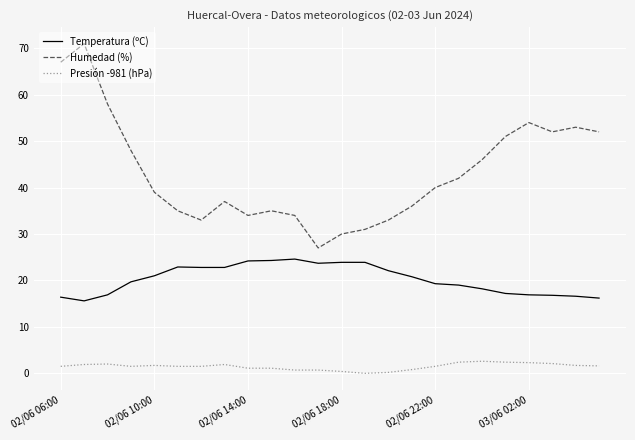

True or false: Humedad (%) and Temperatura (ºC) cross at least once.

False